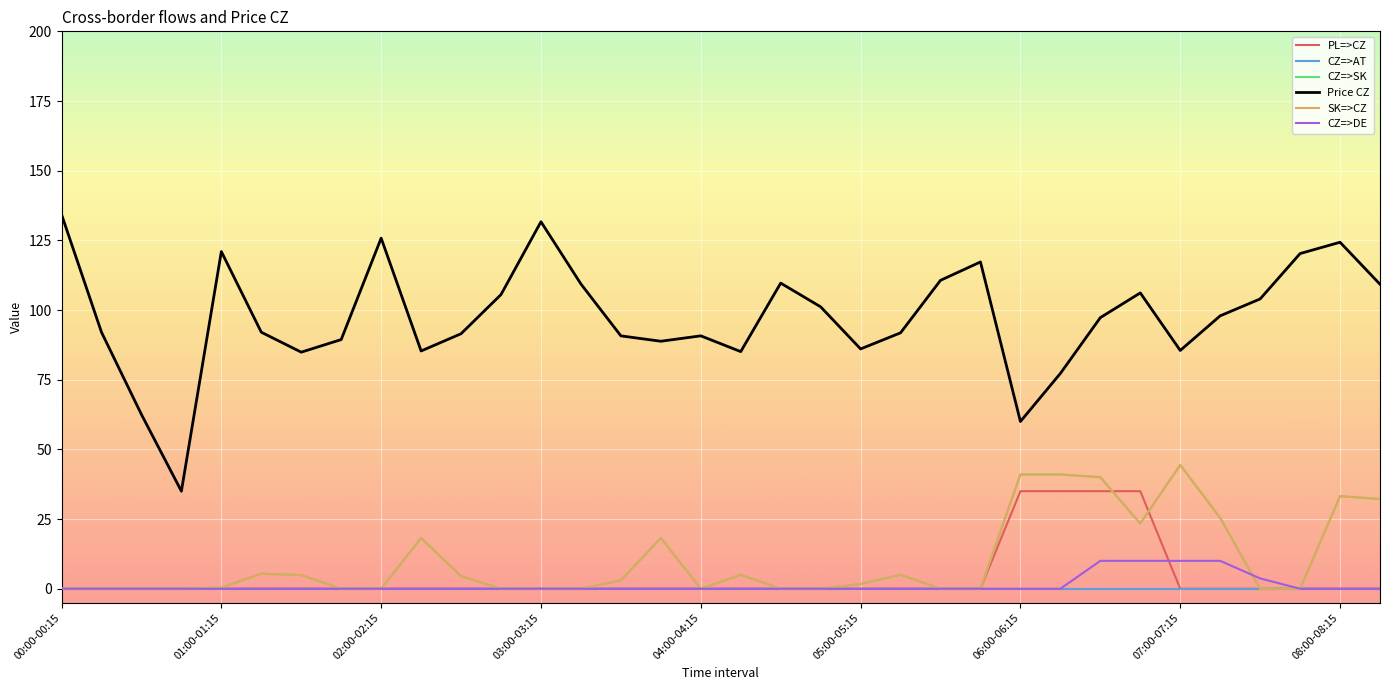

Does the chart have visible grid lines?

Yes